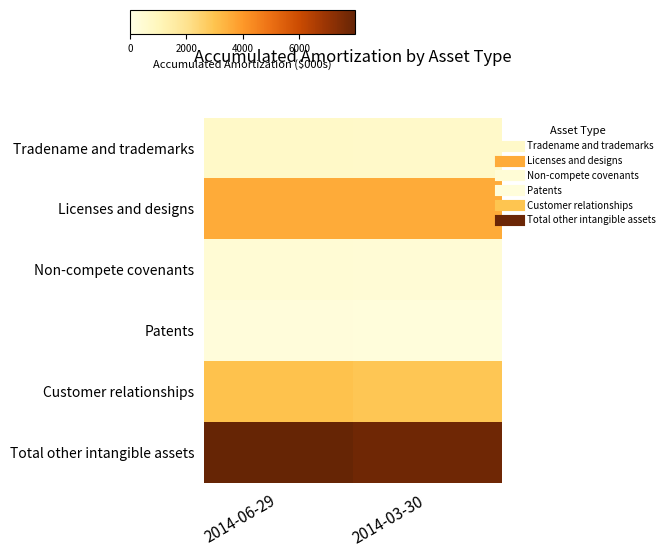

Which has a higher value, 2014-03-30 or 2014-06-29?

2014-06-29